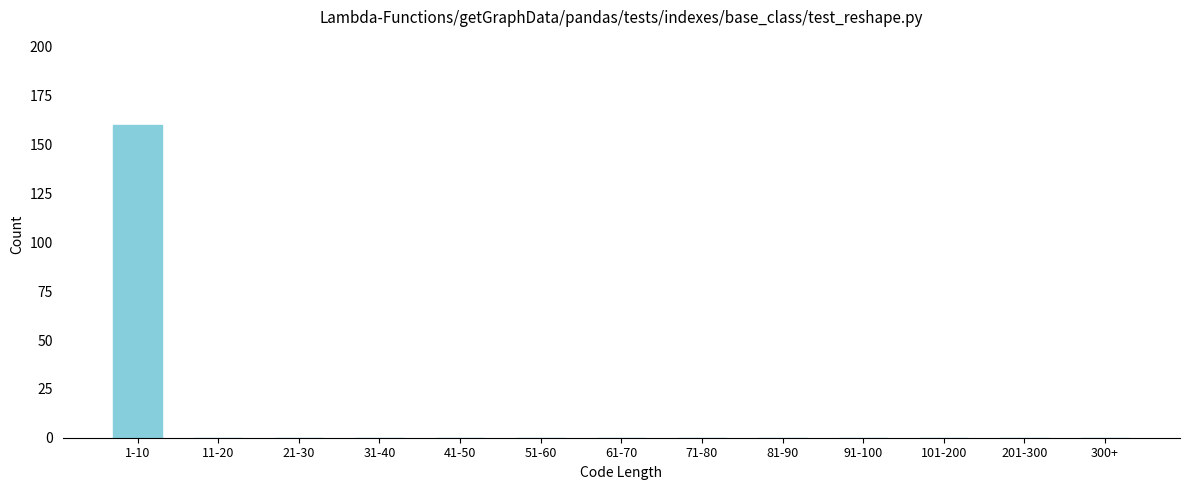

Reading left to right, transcribe all the data shown in this chart.

1-10=160	11-20=0	21-30=0	31-40=0	41-50=0	51-60=0	61-70=0	71-80=0	81-90=0	91-100=0	101-200=0	201-300=0	300+=0